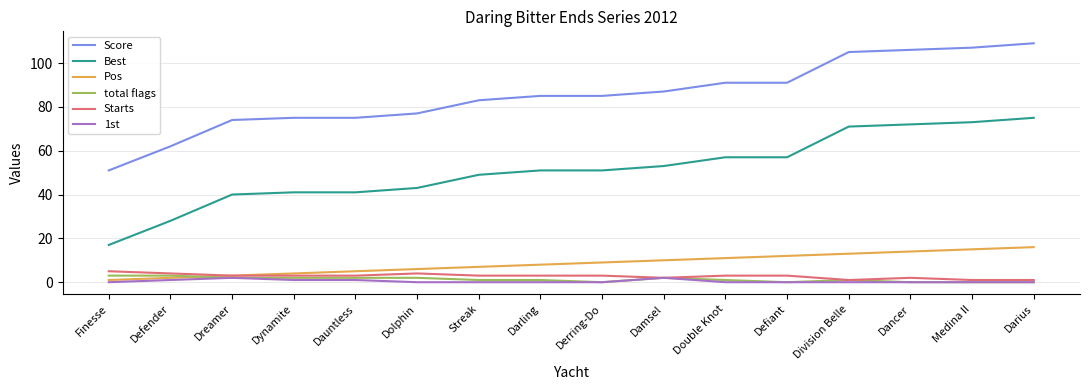

True or false: Score has a value of 77 at Dolphin.

True